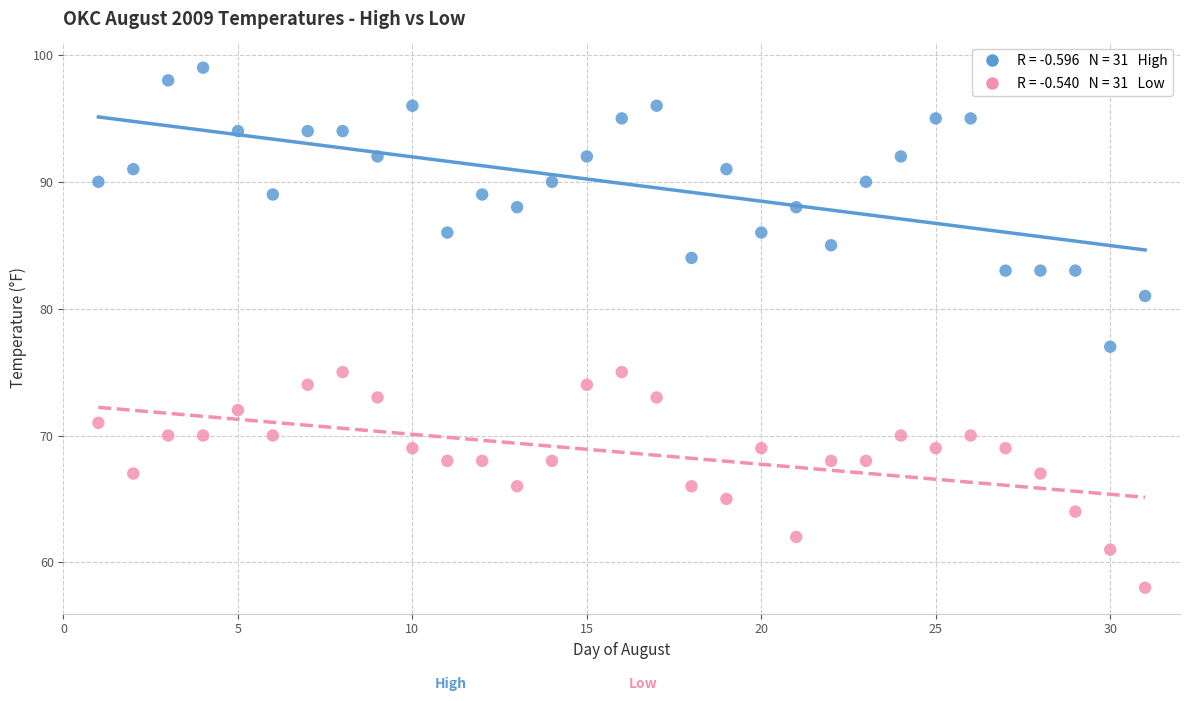

Across all series, what Y value is closest to 78?

77